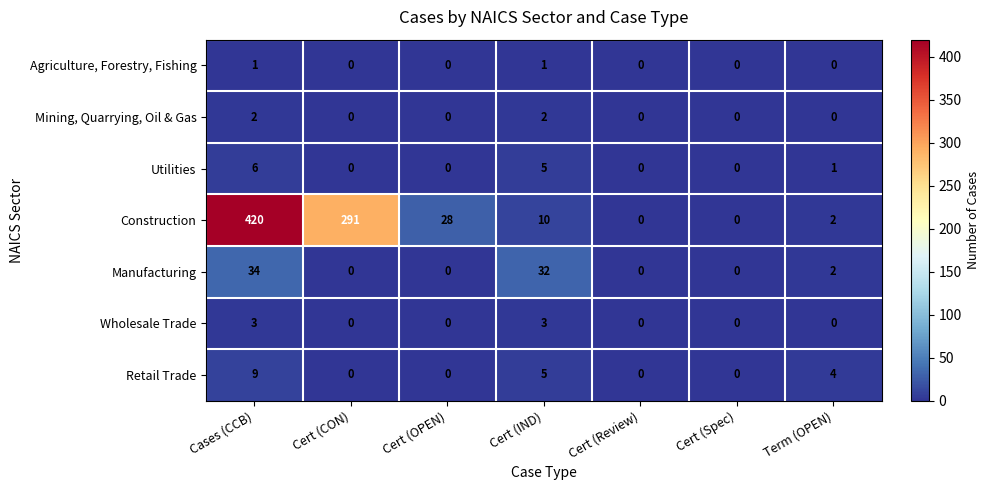

Which series has the widest spread of values?

Construction